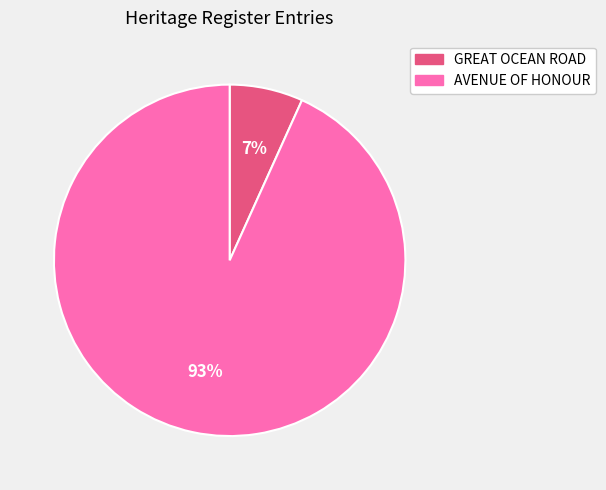

What percentage is the GREAT OCEAN ROAD slice, to the nearest percent?

7%